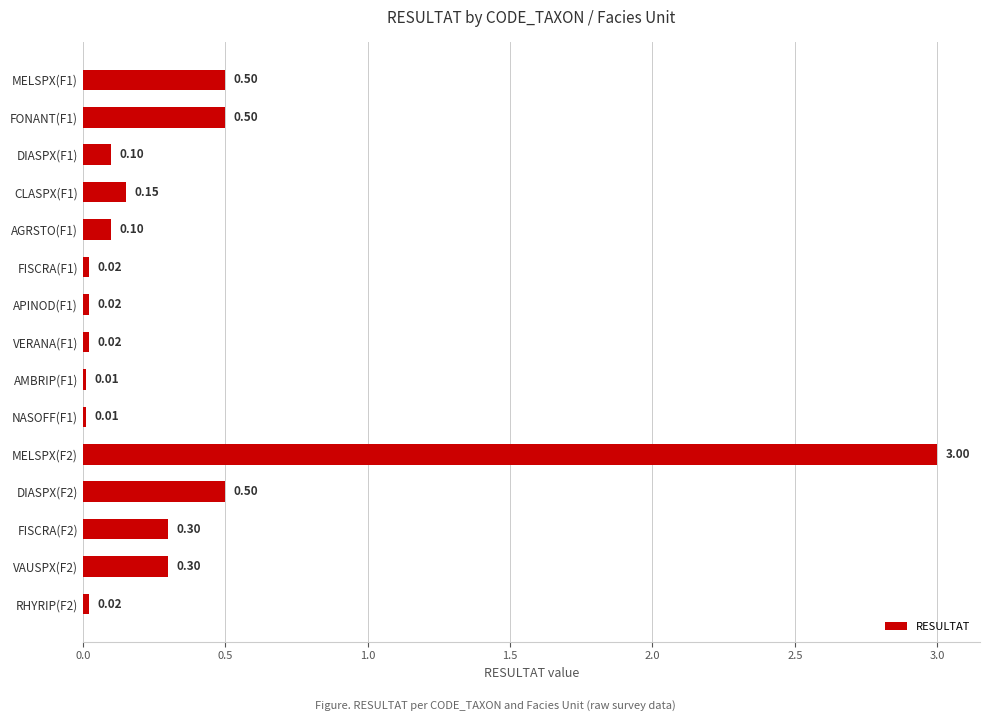

Which has a higher value, FISCRA(F1) or DIASPX(F1)?

DIASPX(F1)